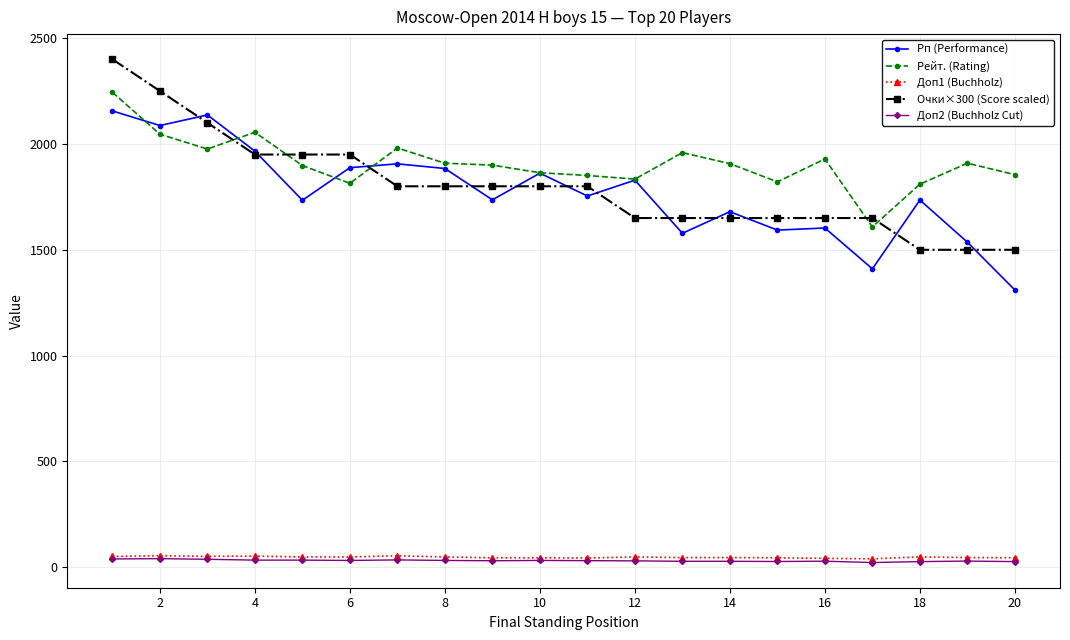

Count the number of categories in the chart.

20